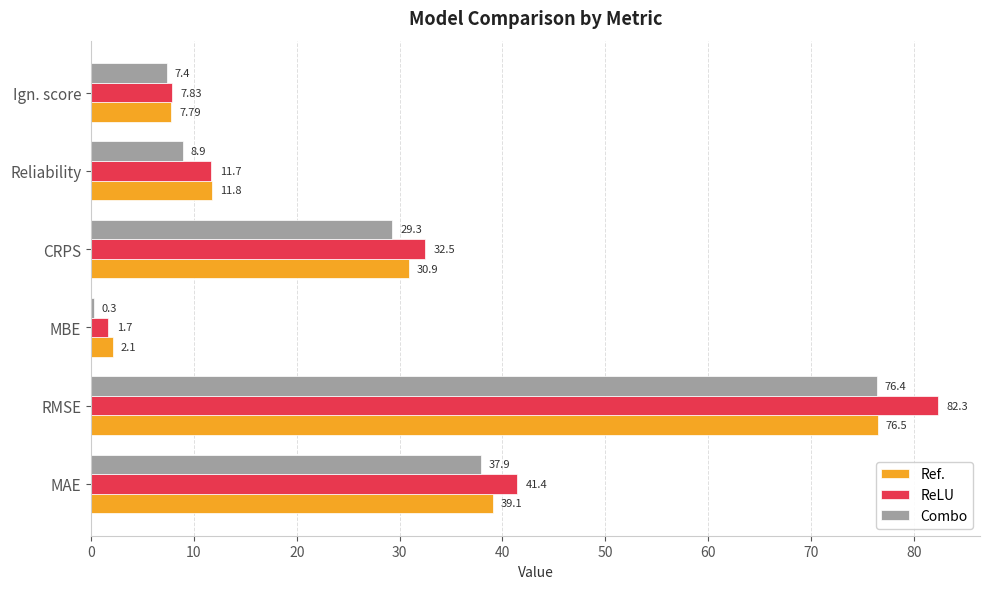

Which category has the lowest value in the ReLU series?

MBE